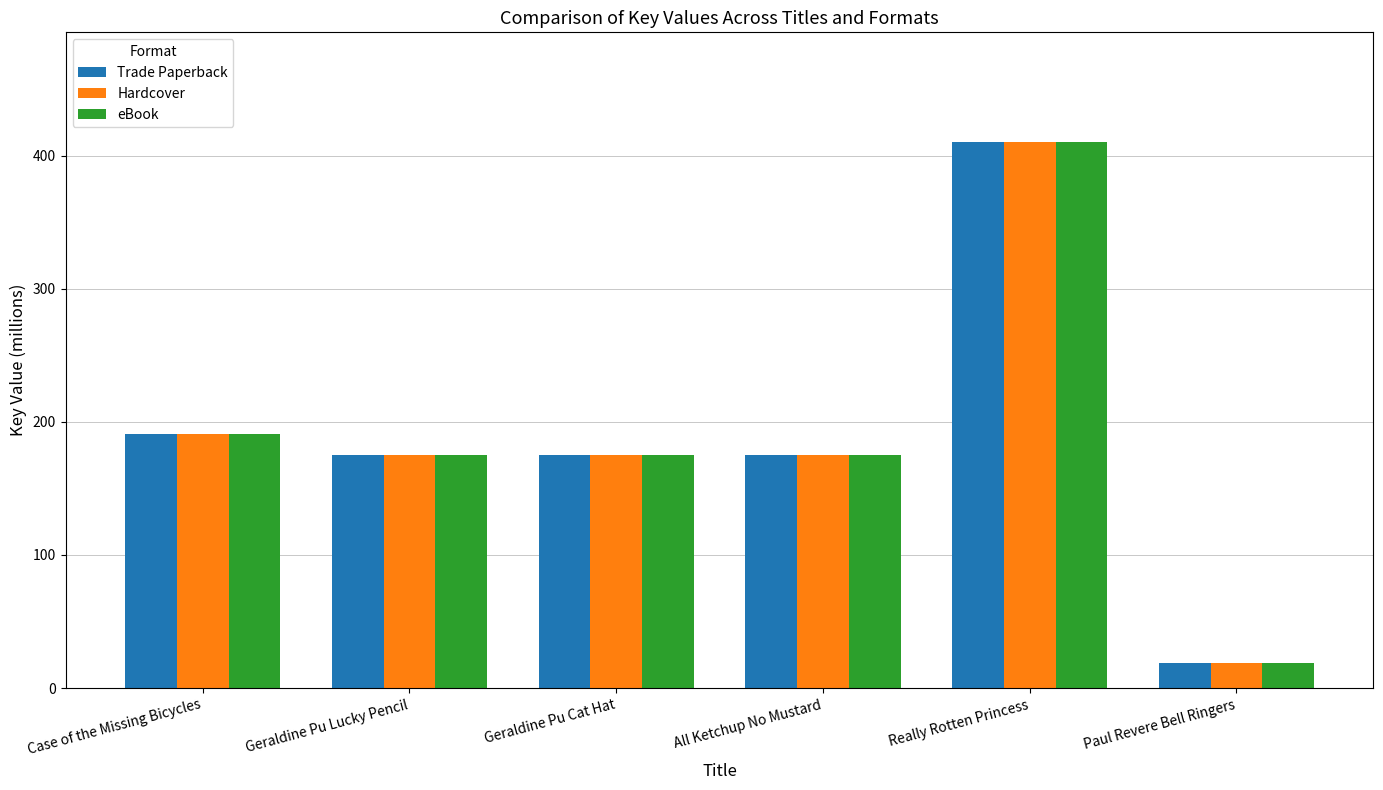

What is the average value of the Trade Paperback series?

190.9